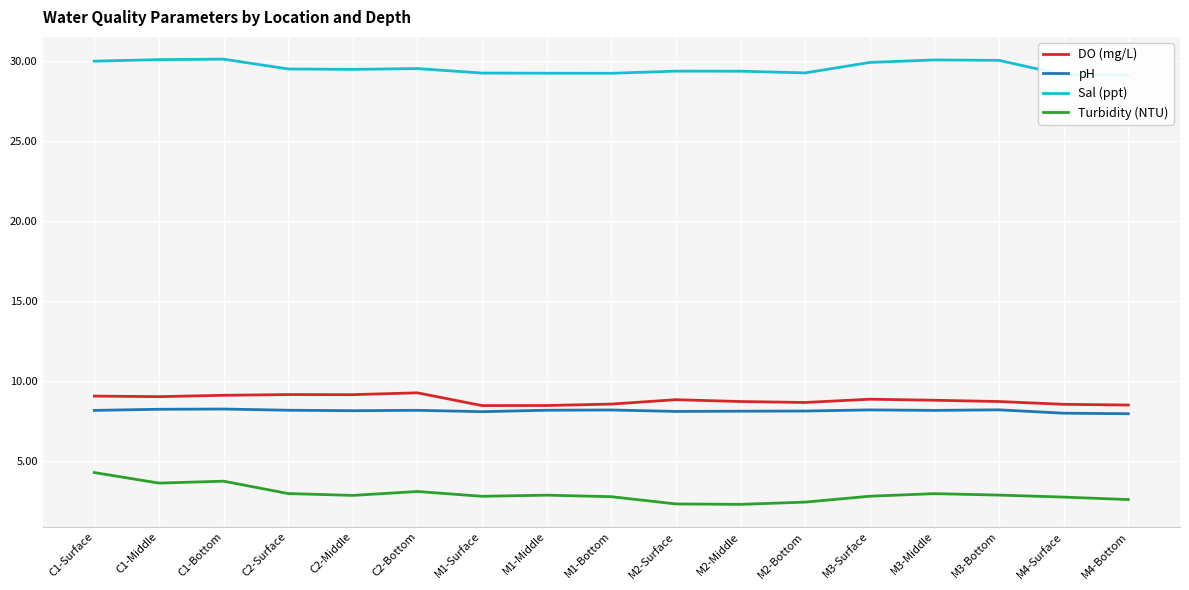

At which label does pH reach its minimum?

M4-Bottom